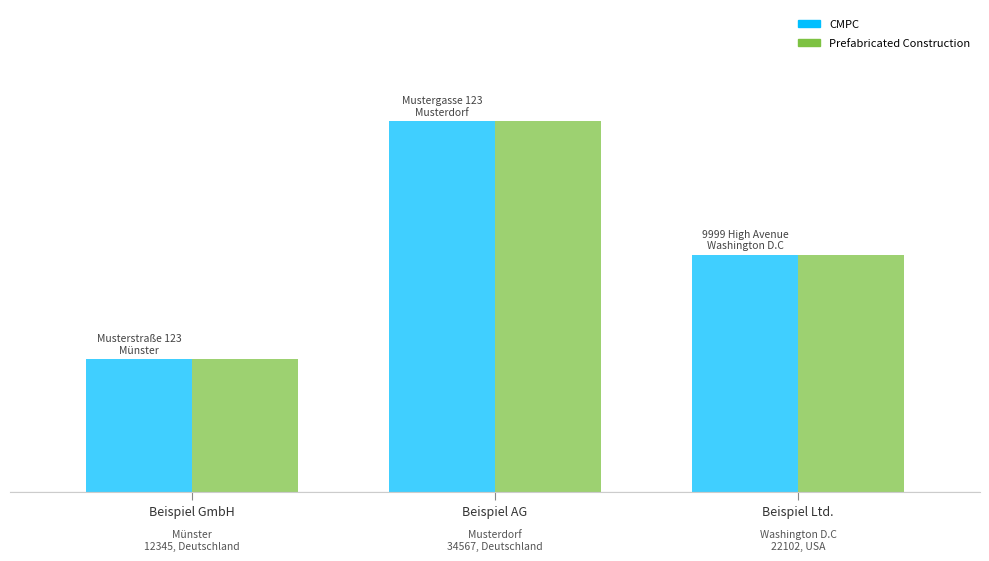

What are all the series names shown in the legend?

CMPC, Prefabricated Construction